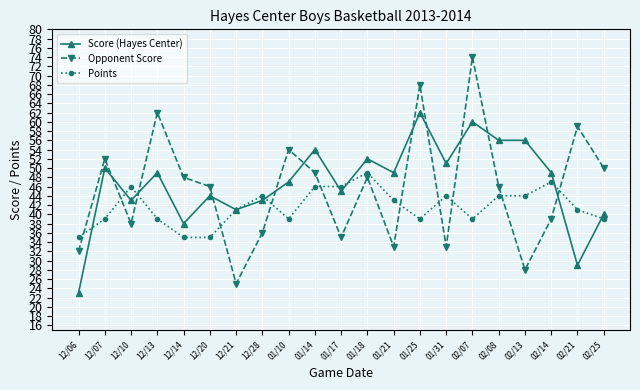

Which category has the lowest value across all series?

12/06